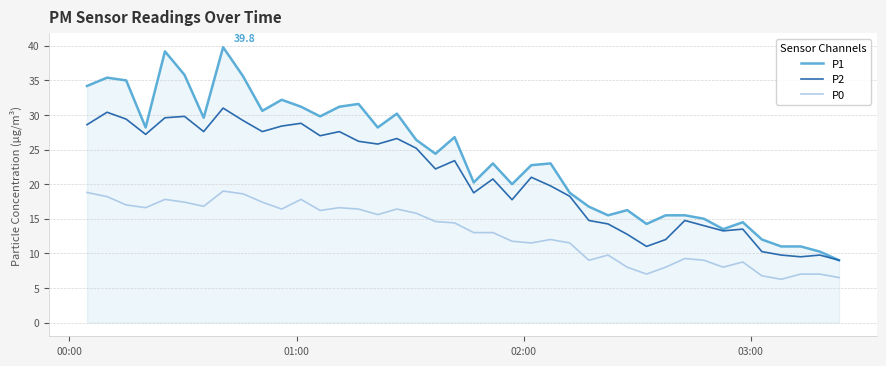

Which series has the largest total across all categories?

P1